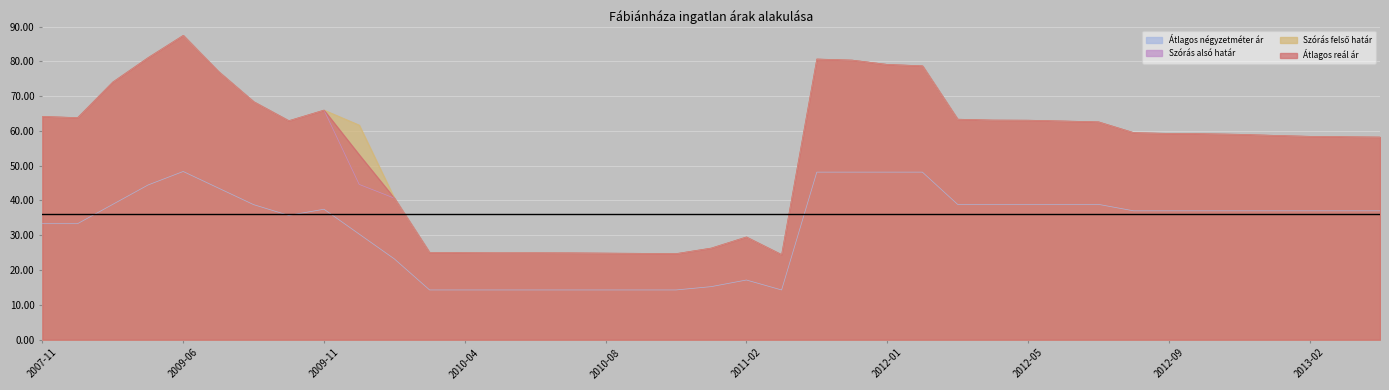

What is the value of the Szórás felső határ point at the 10th from the left?

61.7